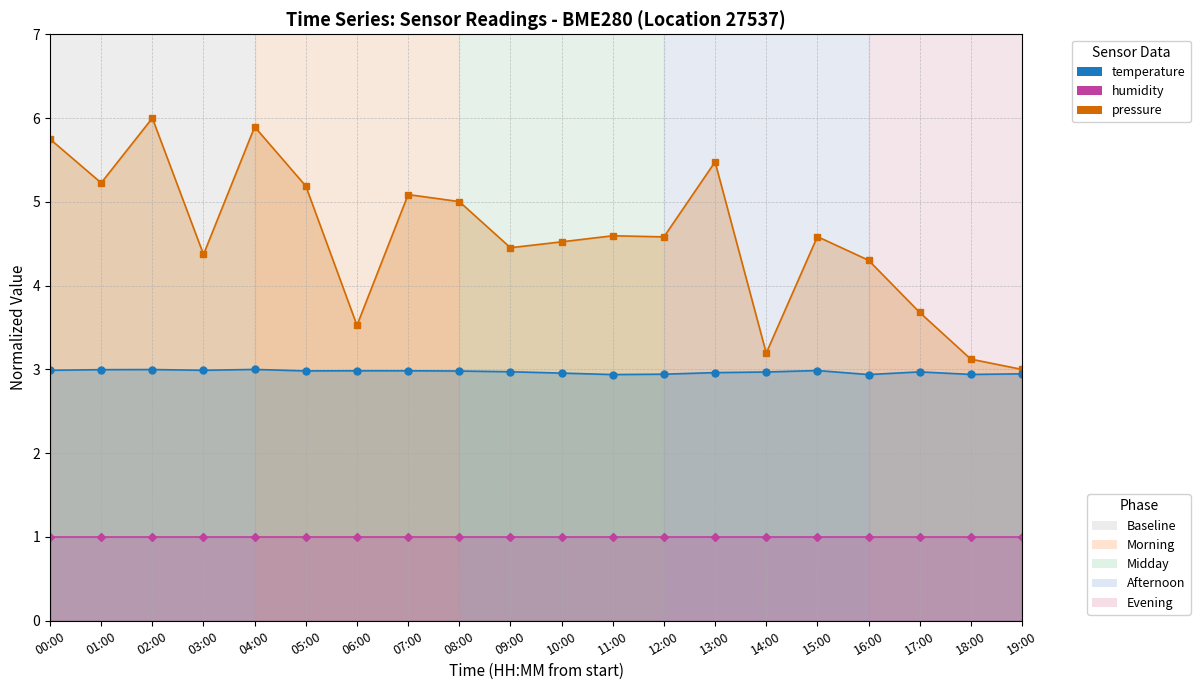

The pressure series shows 5.0 at 08:00. True or false?

True